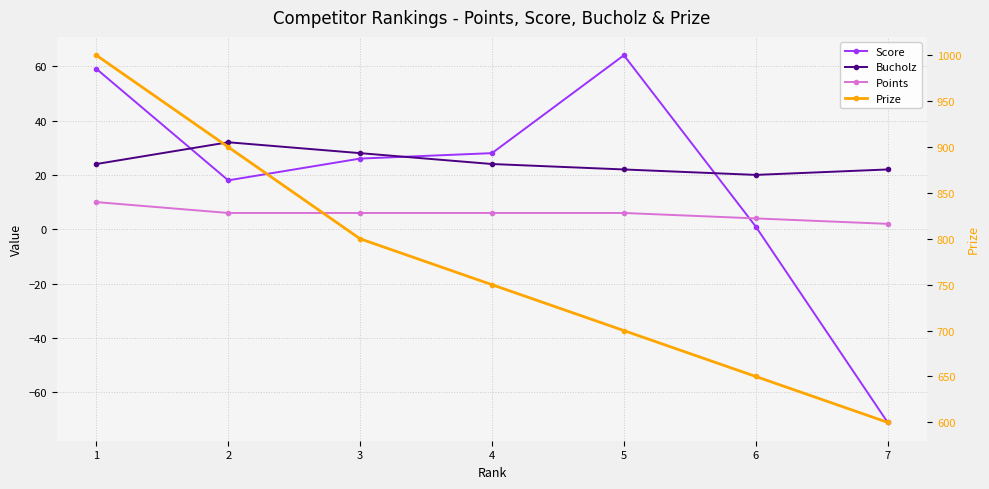

Reading right to left, what are all the values shown in this chart?

Score: 7=-71	6=1	5=64	4=28	3=26	2=18	1=59
Bucholz: 7=22	6=20	5=22	4=24	3=28	2=32	1=24
Points: 7=2	6=4	5=6	4=6	3=6	2=6	1=10
Prize: 7=600	6=650	5=700	4=750	3=800	2=900	1=1000